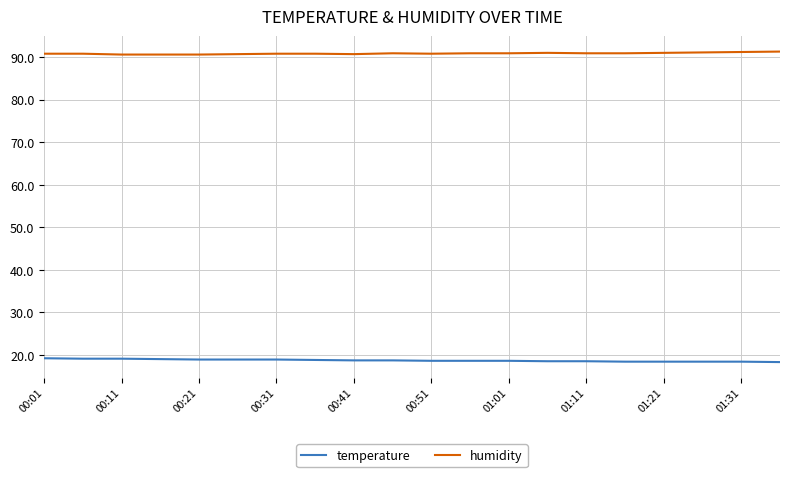

True or false: humidity and temperature cross at least once.

False